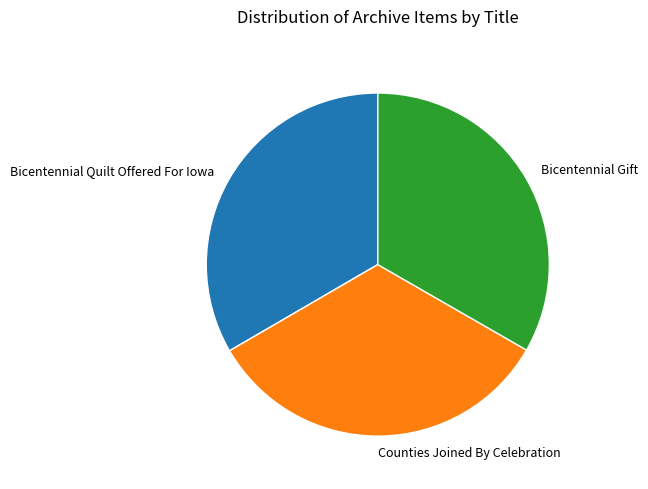

Does Bicentennial Quilt Offered For Iowa account for over 50% of the chart?

No